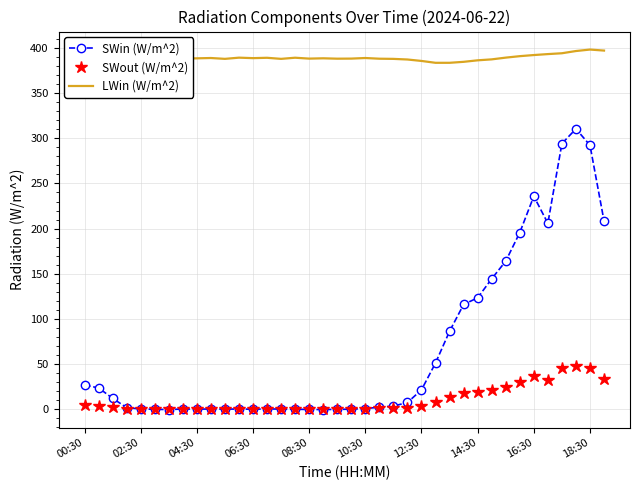

True or false: SWout (W/m^2) has more than 2 points higher than both neighbors.

True